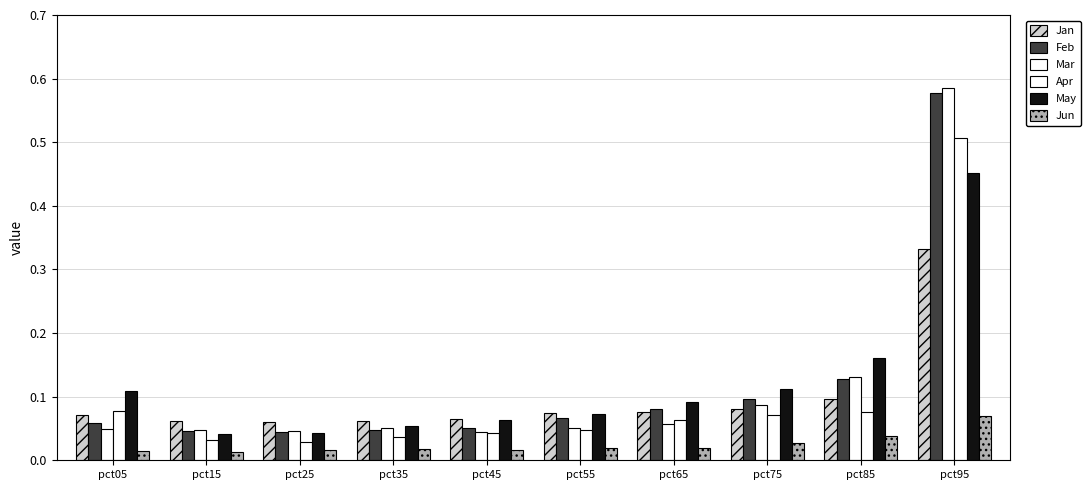

Is it true that Feb equals 0.1 at pct05?

True